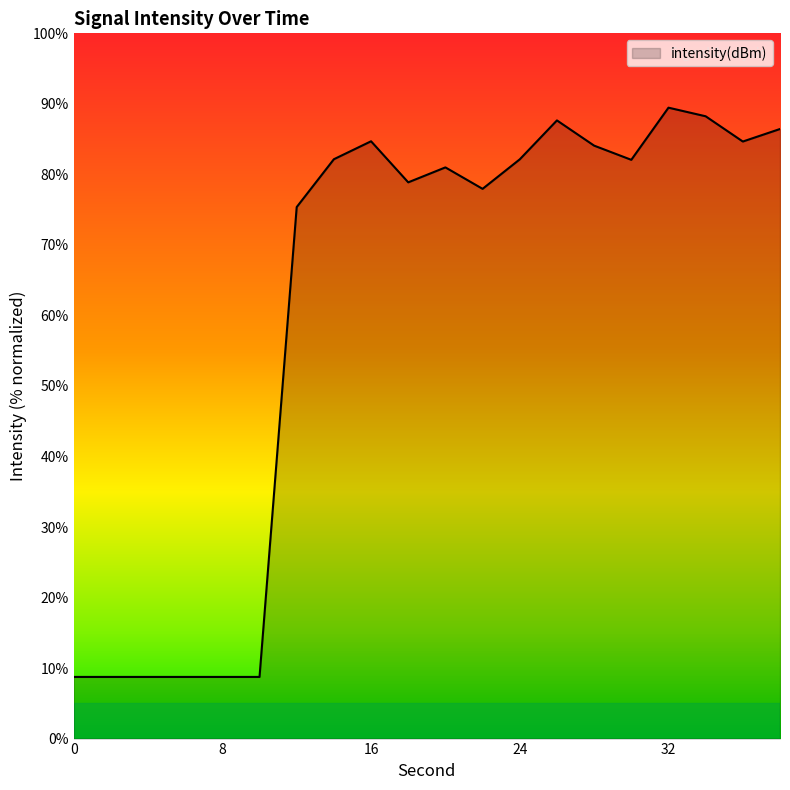

What is the difference between the maximum and minimum values?

80.7